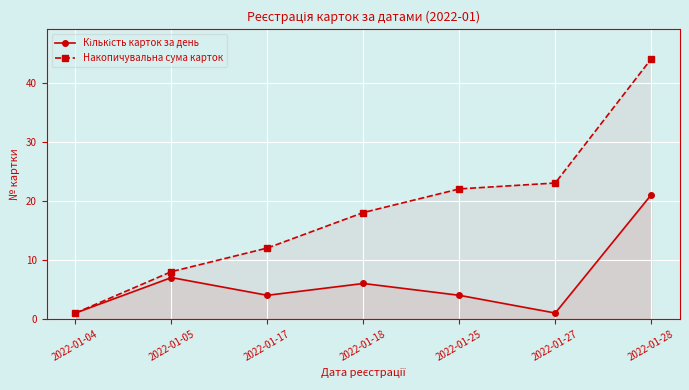

What is the difference between the second highest and second lowest values in the Кількість карток за день series?

6